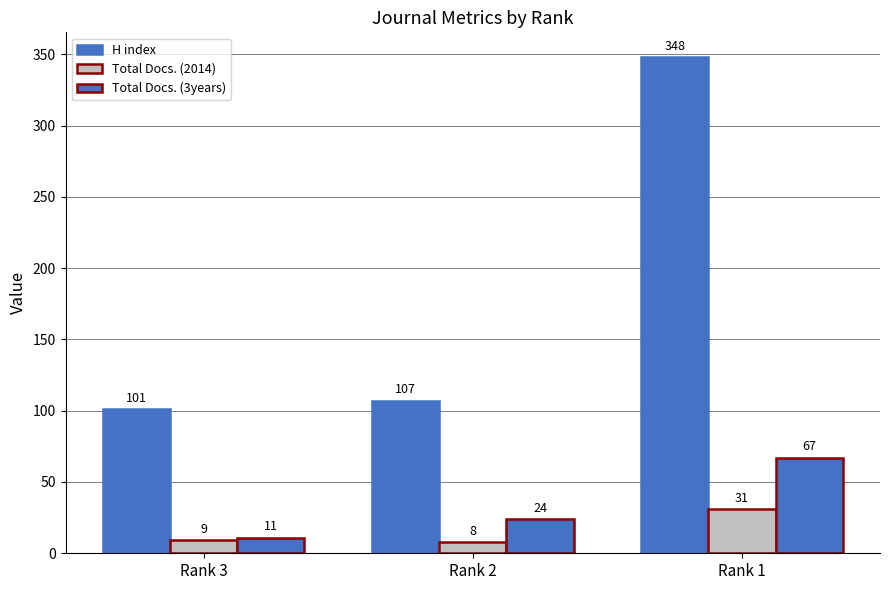

Which series changed the most between Rank 3 and Rank 1?

H index